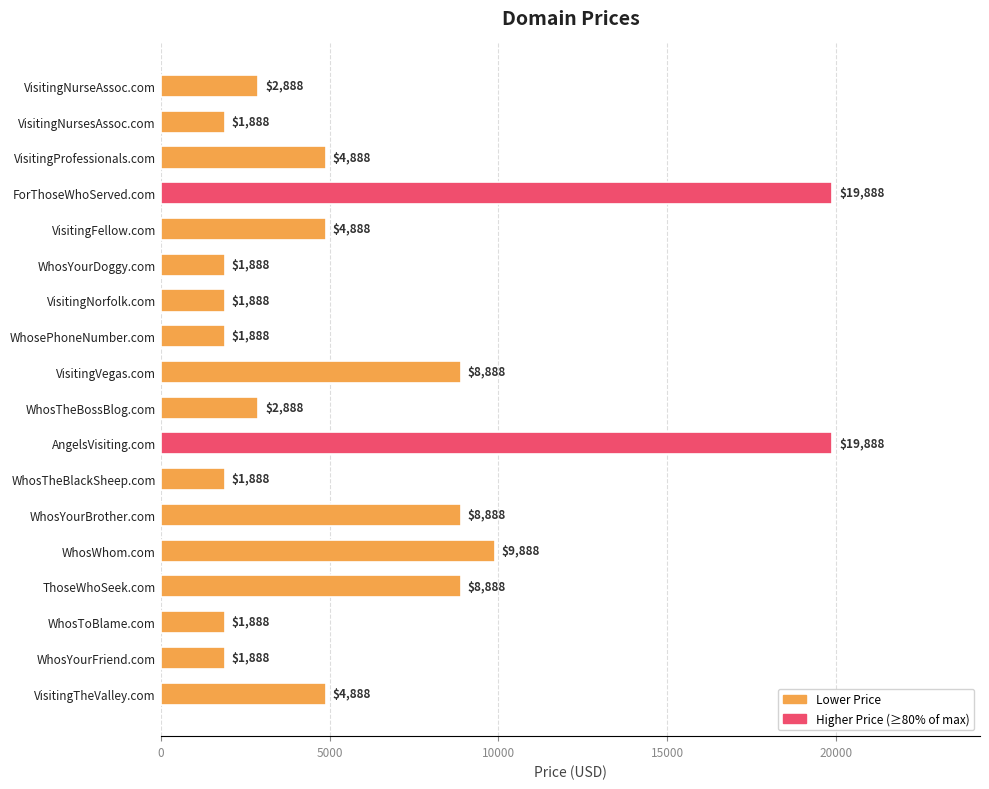

What is the smallest value displayed?

1888